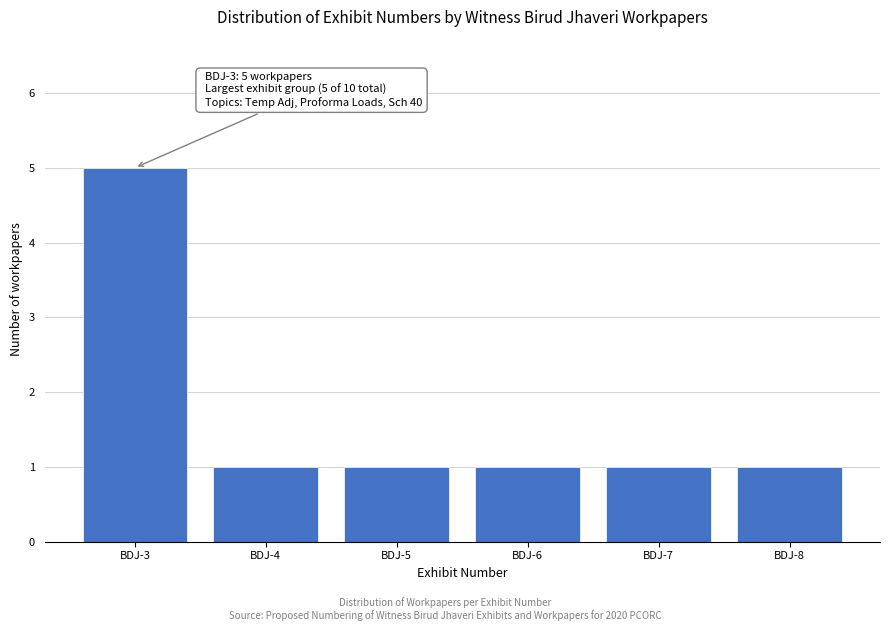

Reading left to right, what are all the values shown in this chart?

5	1	1	1	1	1